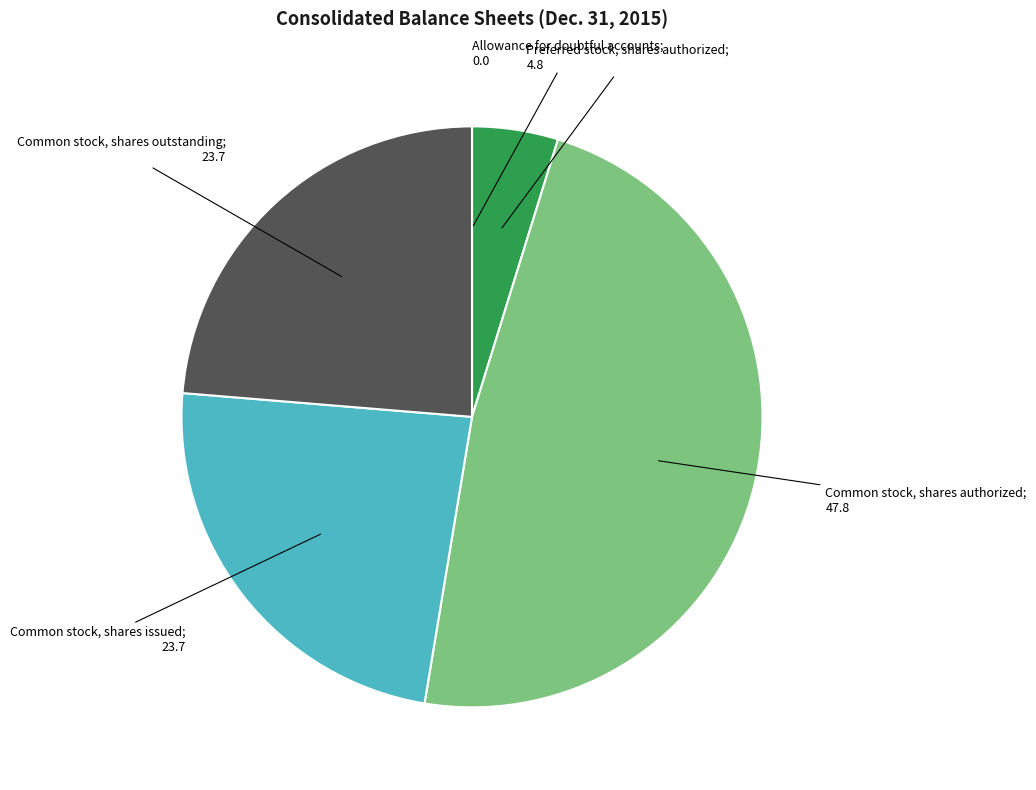

Is there a majority slice in this chart?

No